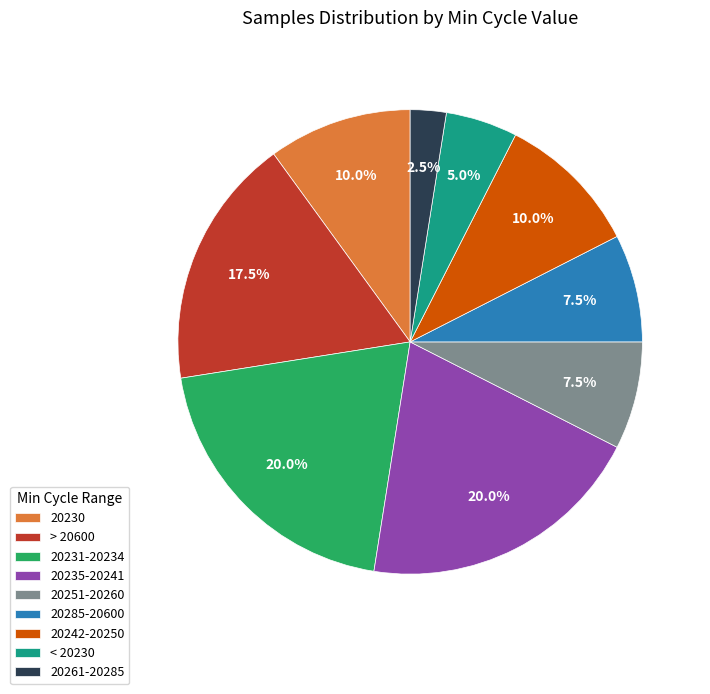

Is the sum of < 20230 and 20231-20234 greater than half?

No